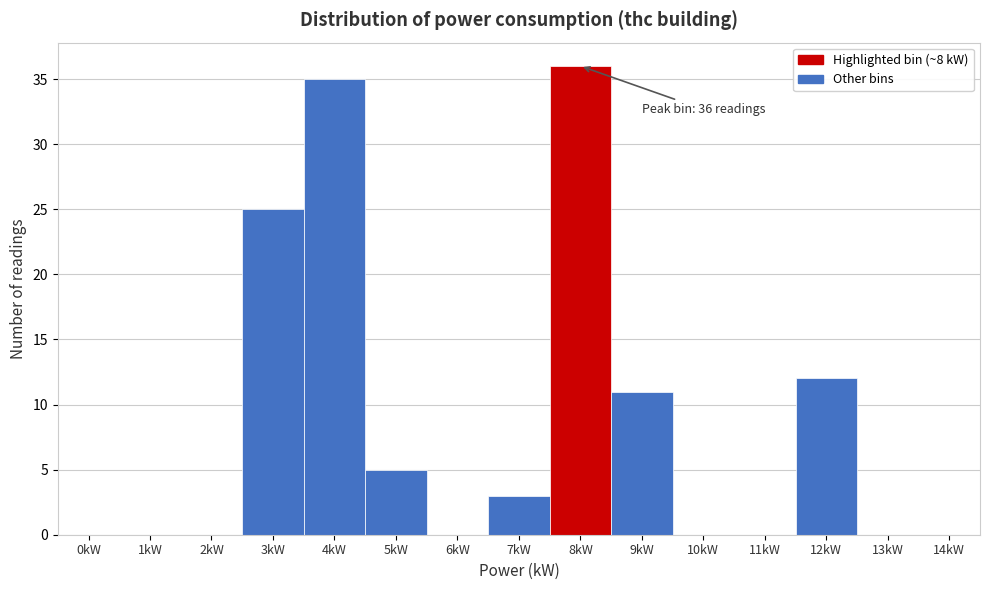

Reading right to left, list all the values displayed in this chart.

14kW=0	13kW=0	12kW=12	11kW=0	10kW=0	9kW=11	8kW=36	7kW=3	6kW=0	5kW=5	4kW=35	3kW=25	2kW=0	1kW=0	0kW=0